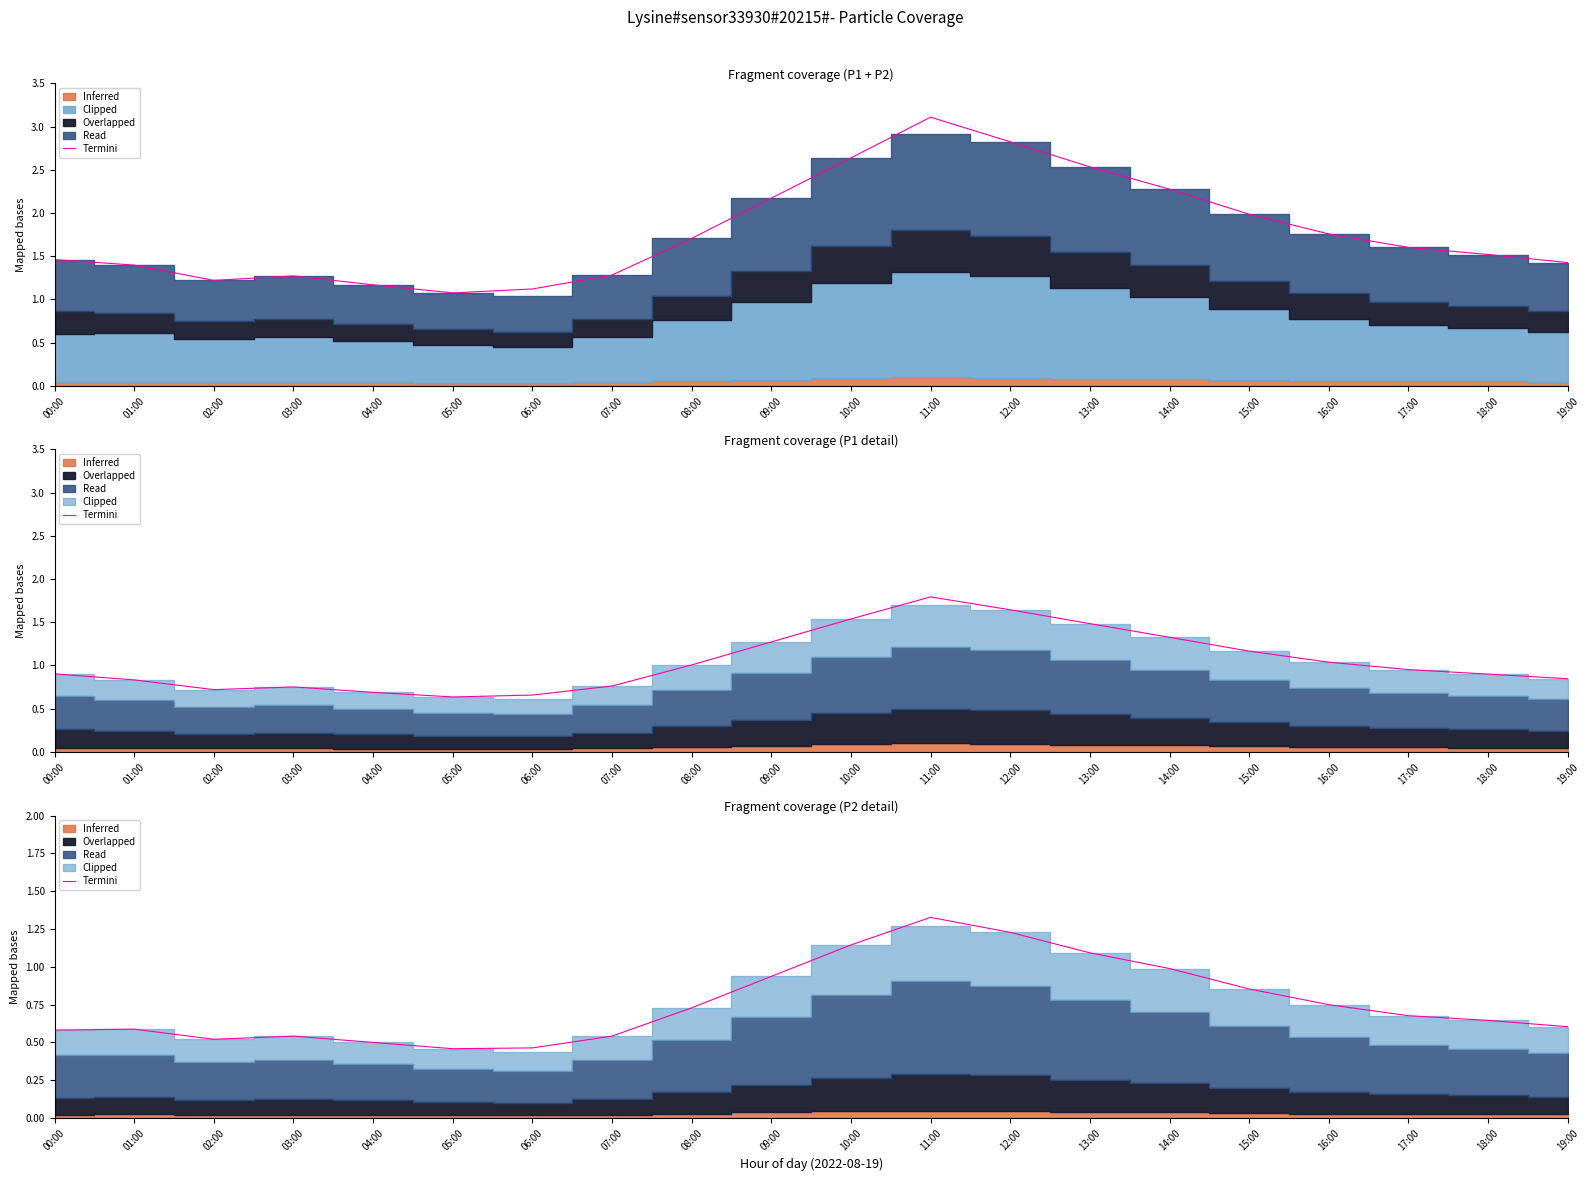

What is the value of the 20th point from the left?

0.6